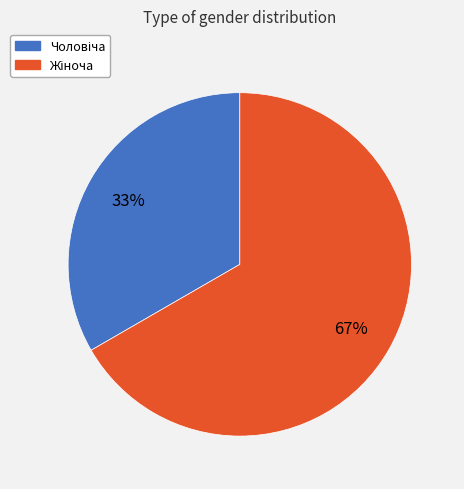

To the nearest percent, what is the average slice percentage?

50%